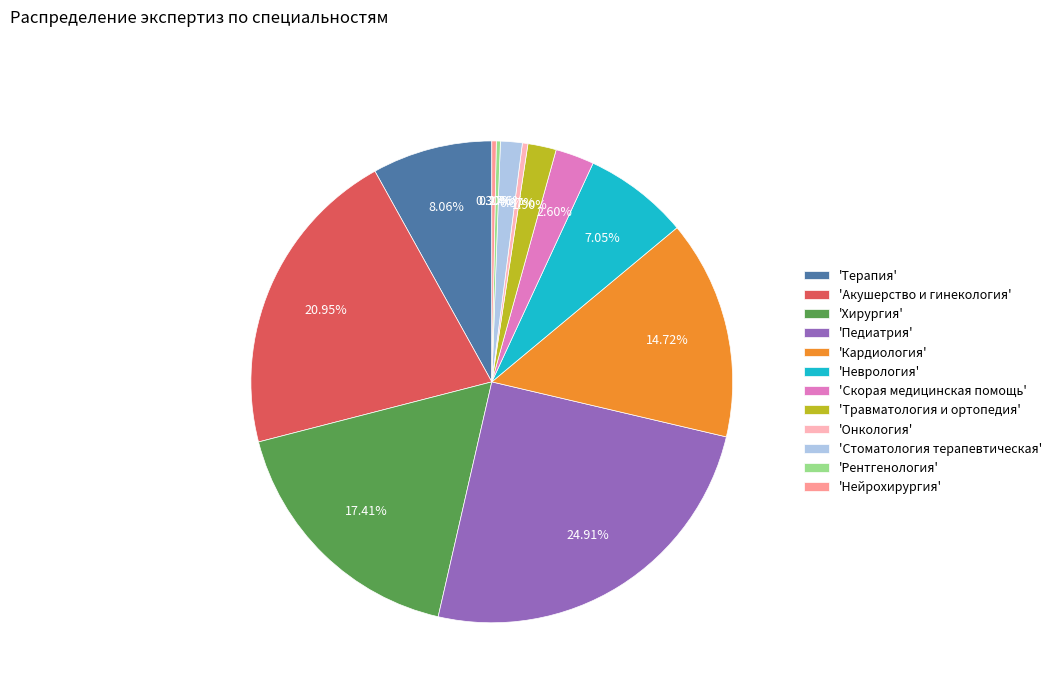

What is the ratio of the value at 'Акушерство и гинекология' to the value at 'Неврология'?

3.0